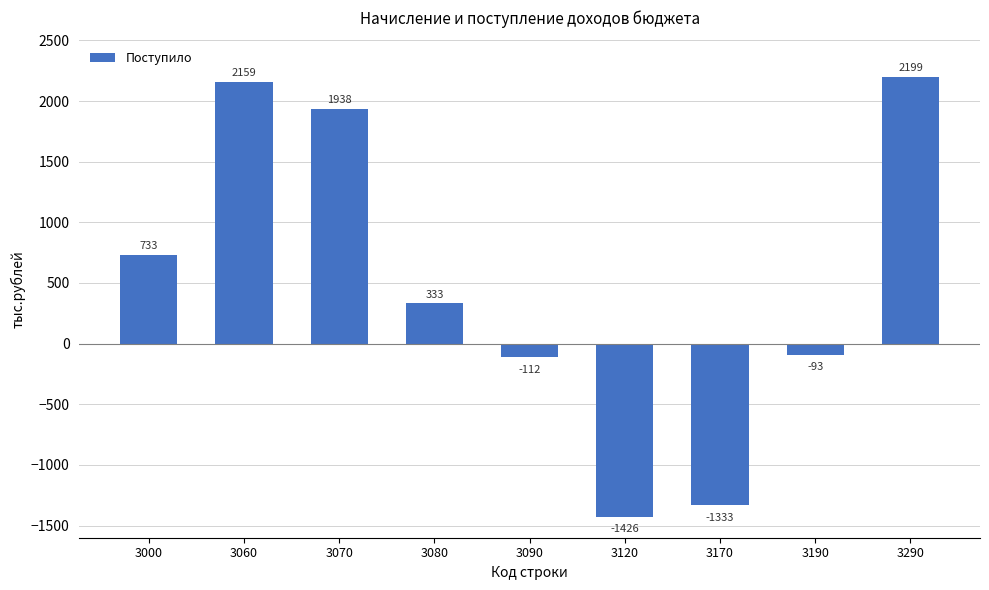

Rank the categories by value from lowest to highest.

3120, 3170, 3090, 3190, 3080, 3000, 3070, 3060, 3290